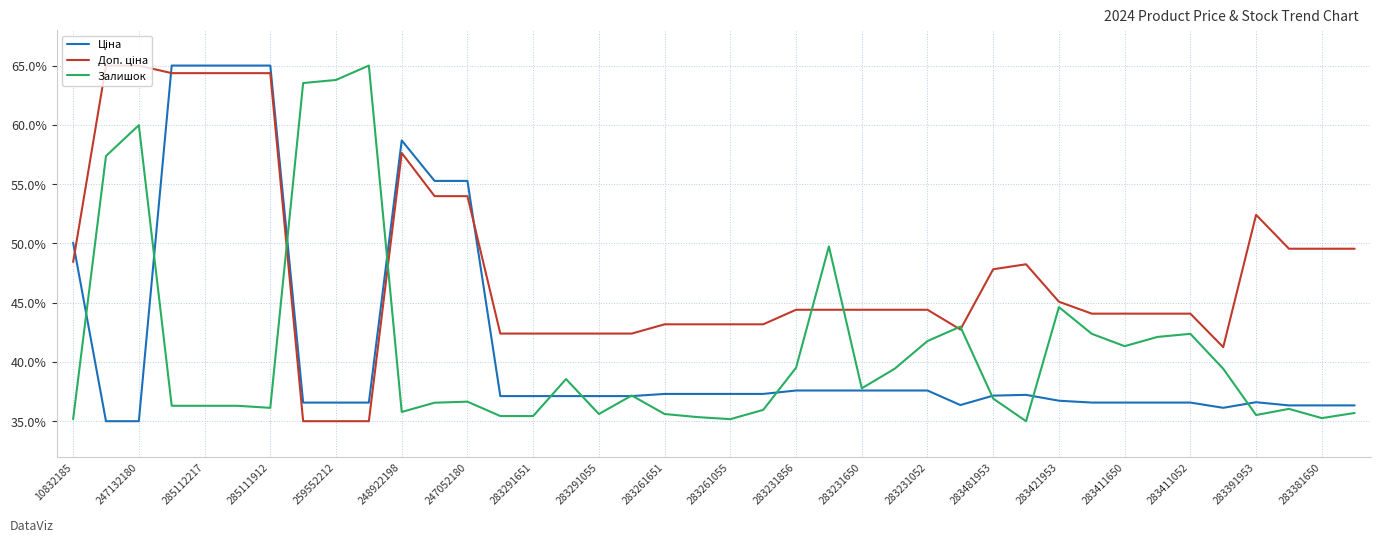

What is the greatest value displayed?

65.0